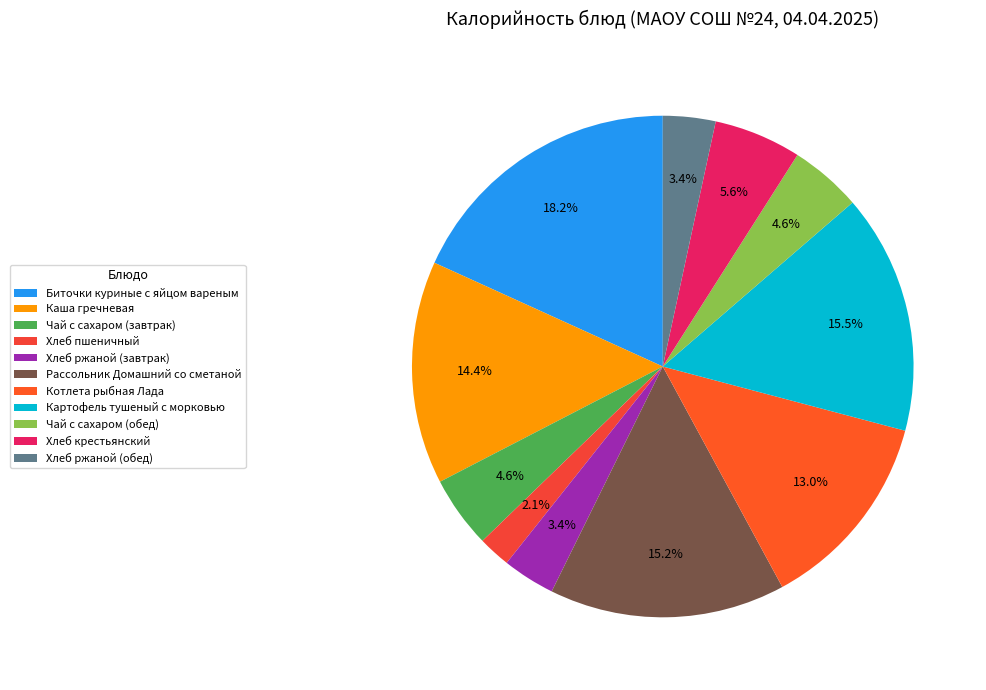

What percentage is the Чай с сахаром (обед) slice, to the nearest percent?

5%